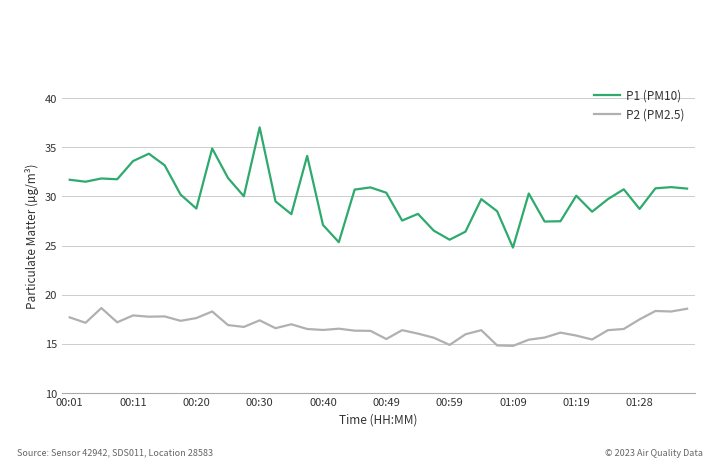

True or false: P2 (PM2.5) and P1 (PM10) cross at least once.

False